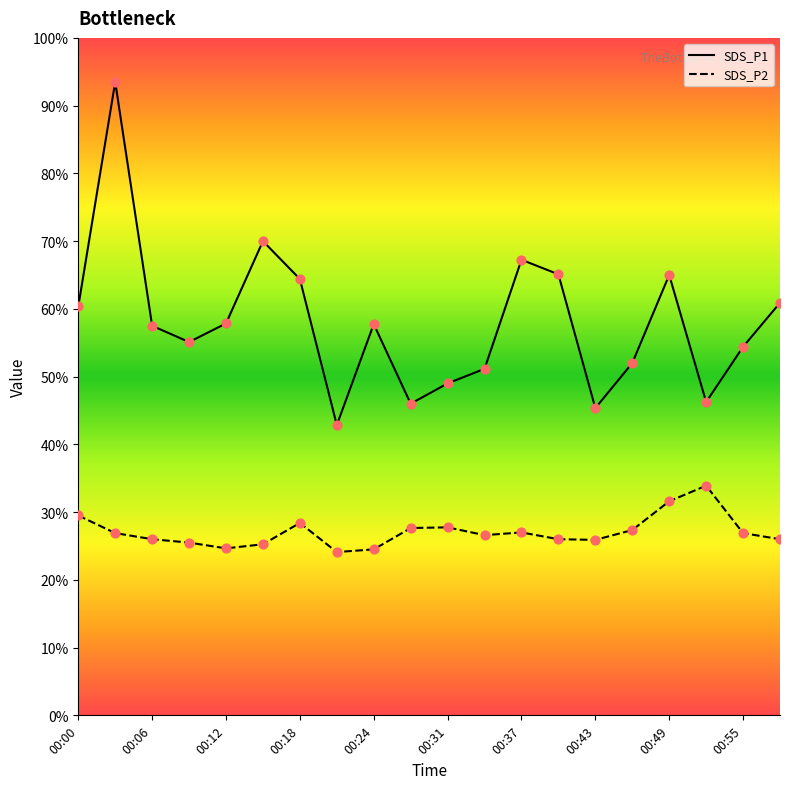

At which category is the sum across all series the highest?

00:03